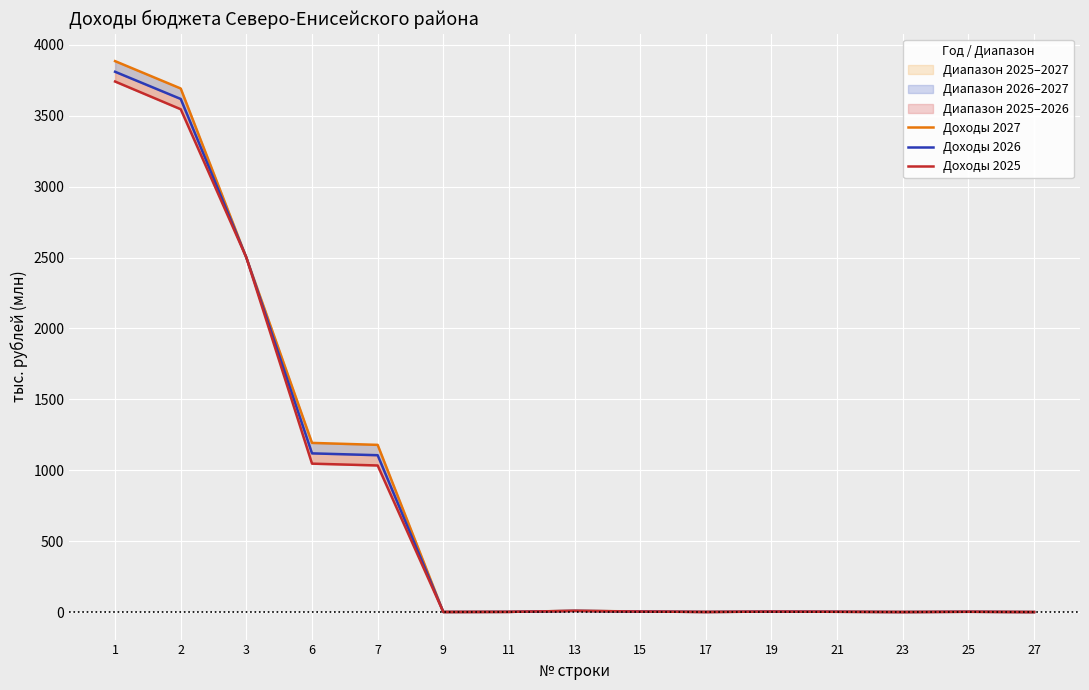

True or false: Доходы 2026 and Доходы 2027 cross at least once.

False